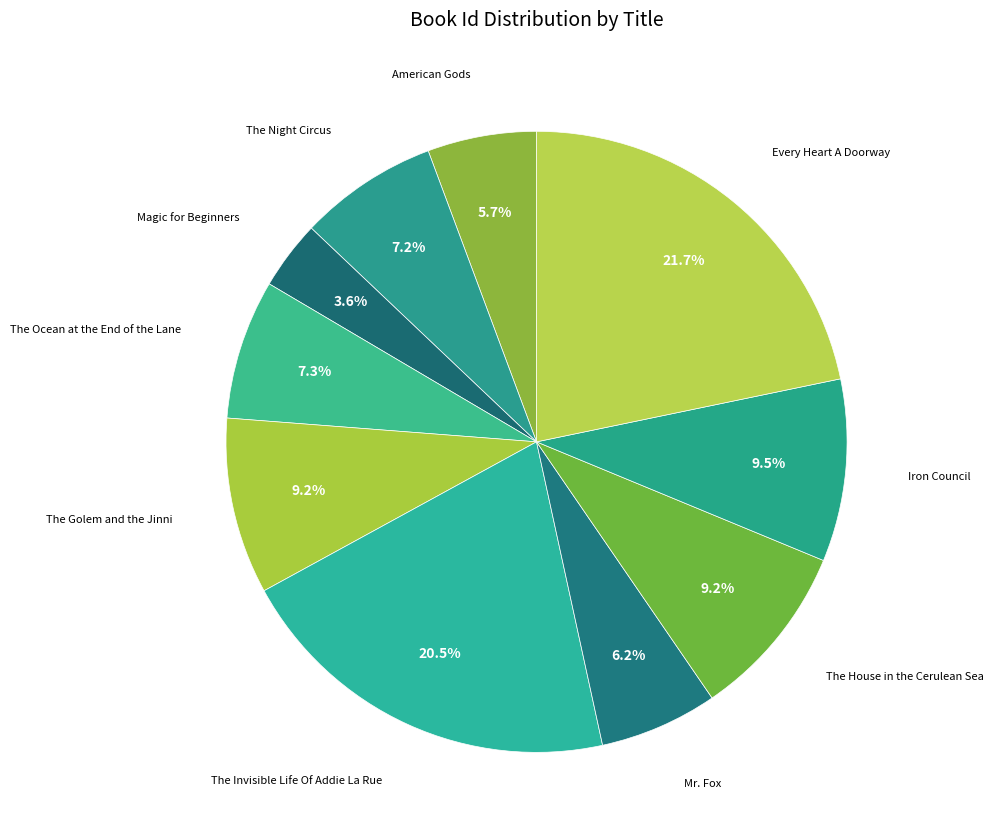

Is there a majority slice in this chart?

No